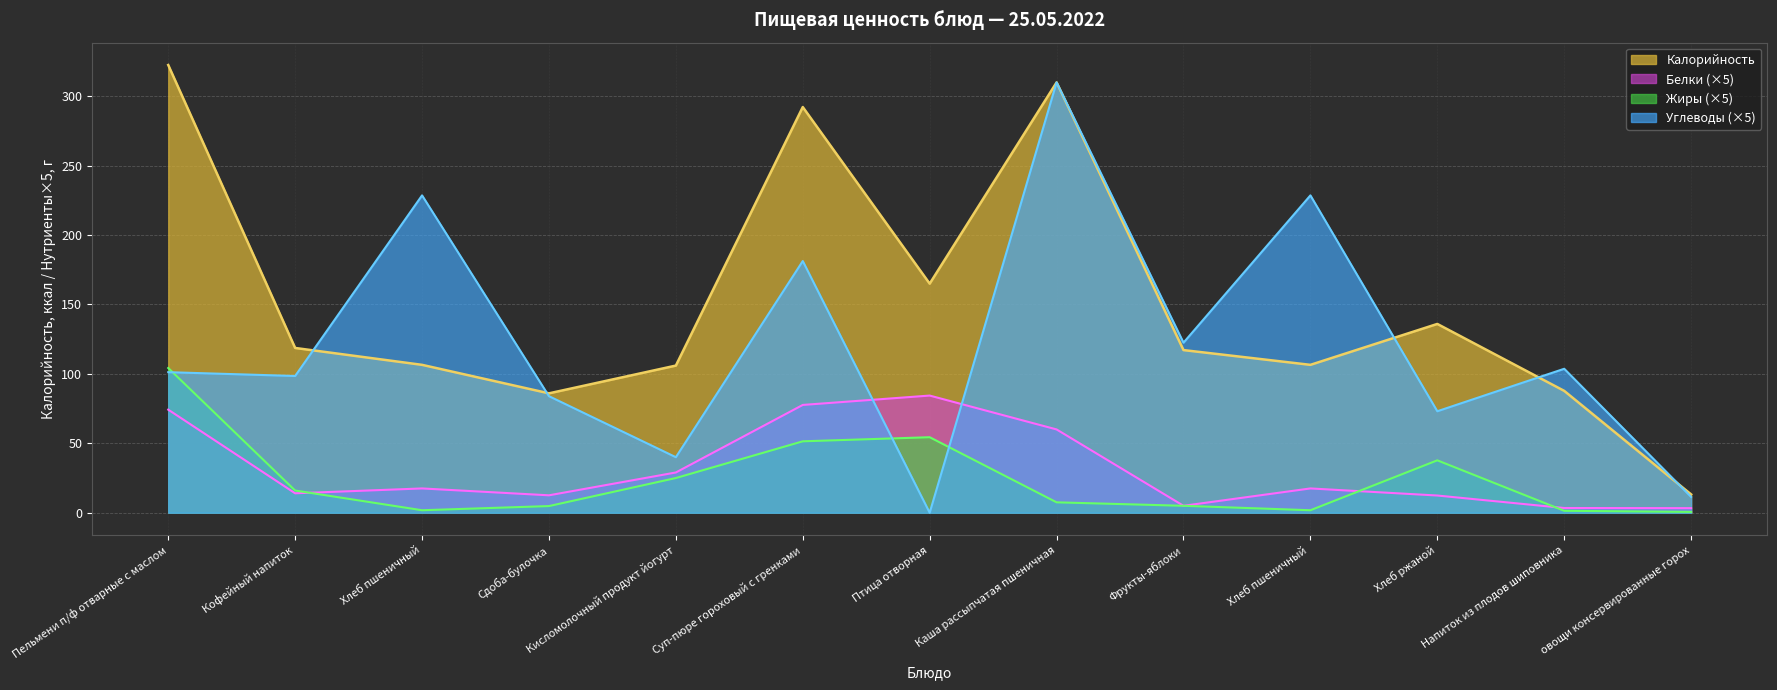

Which series has the widest spread of values?

Углеводы